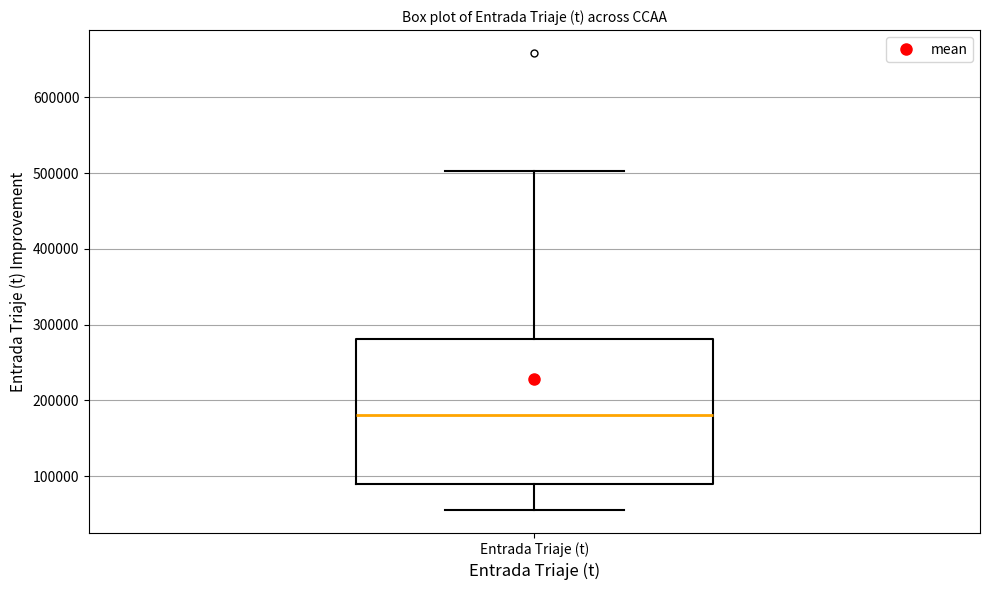

Read this box plot against the y-axis: the position of the median line, the range covered by the box, and the ends of both whiskers. The values are not printed on the chart, so give them approximately, as read against the axis.

median 180000, box 90000 to 280000, whiskers 60000 to 500000